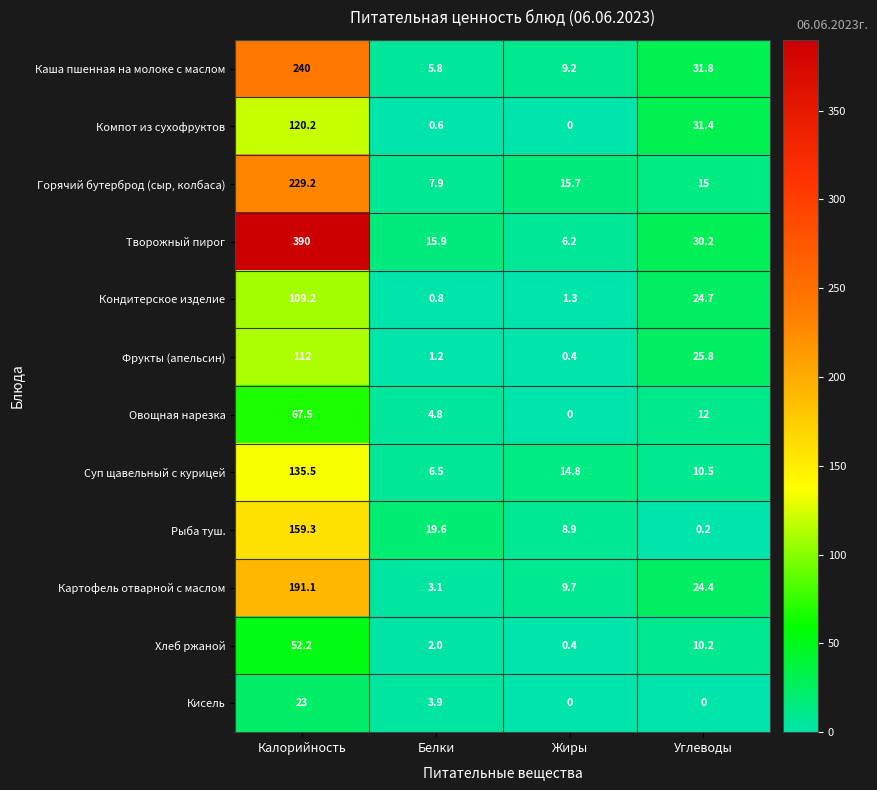

At which category is the sum across all series the highest?

Калорийность